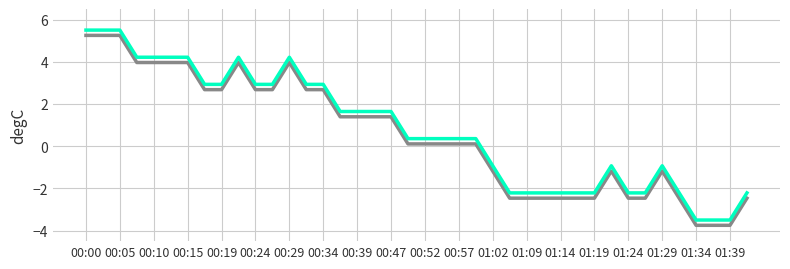

Count the number of data series in this chart.

2